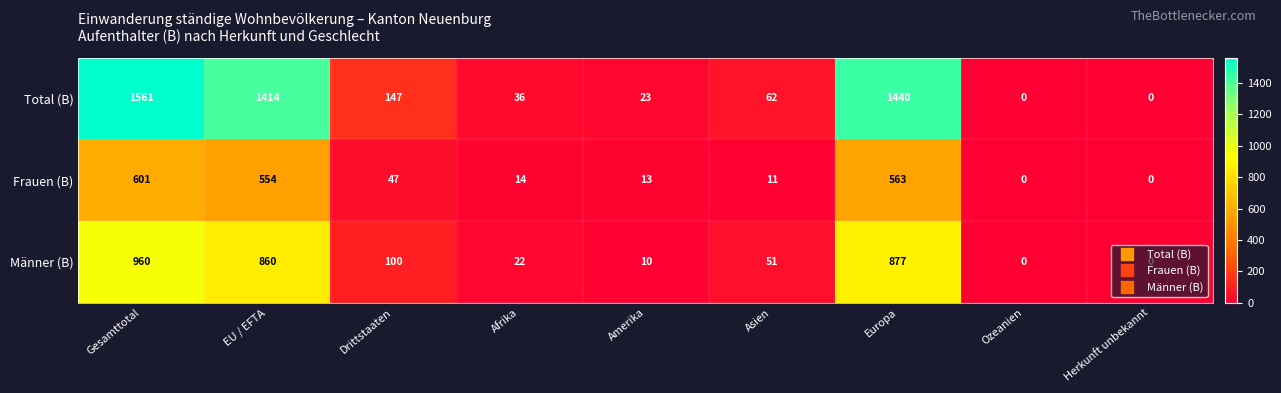

What is the difference between the second highest and second lowest values in the Männer (B) series?

877